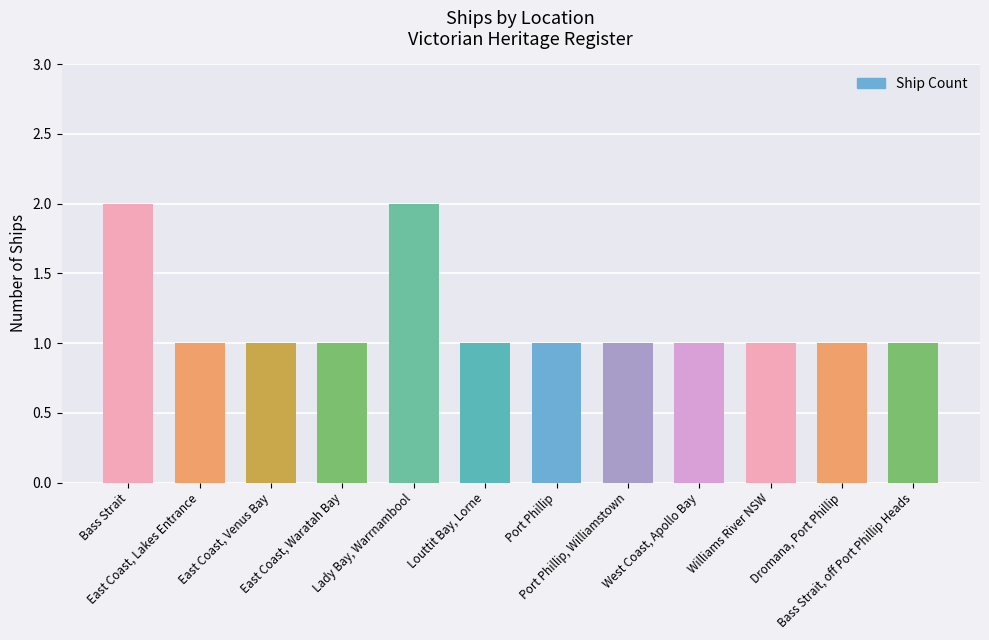

What is the sum of all values?

14